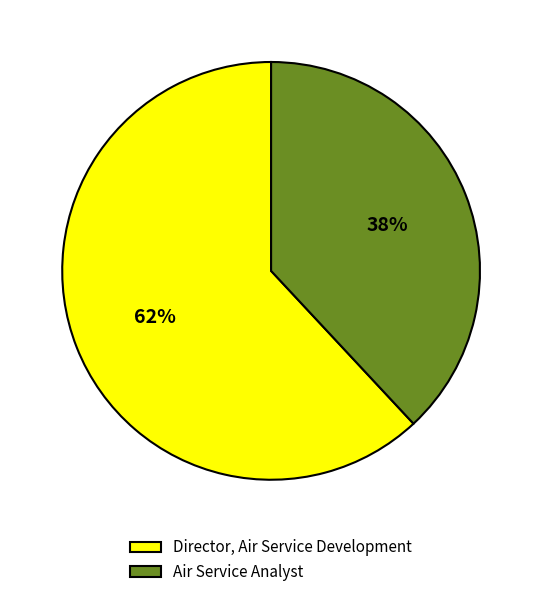

Which slice is the largest?

Director, Air Service Development